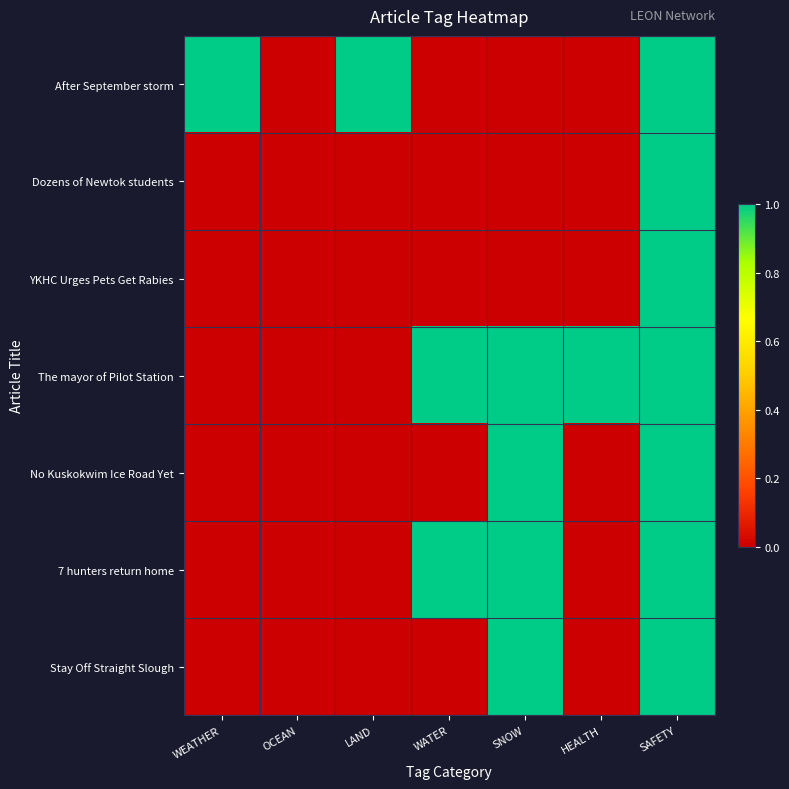

At how many categories does at least one series exceed 0?

6